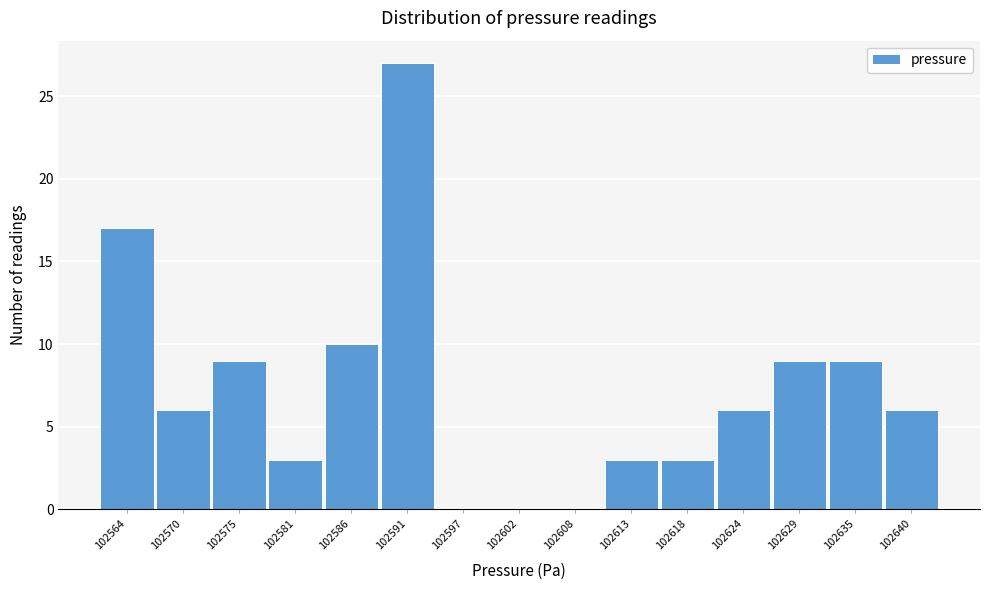

Reading left to right, transcribe all the data shown in this chart.

102564=17	102570=6	102575=9	102581=3	102586=10	102591=27	102597=0	102602=0	102608=0	102613=3	102618=3	102624=6	102629=9	102635=9	102640=6